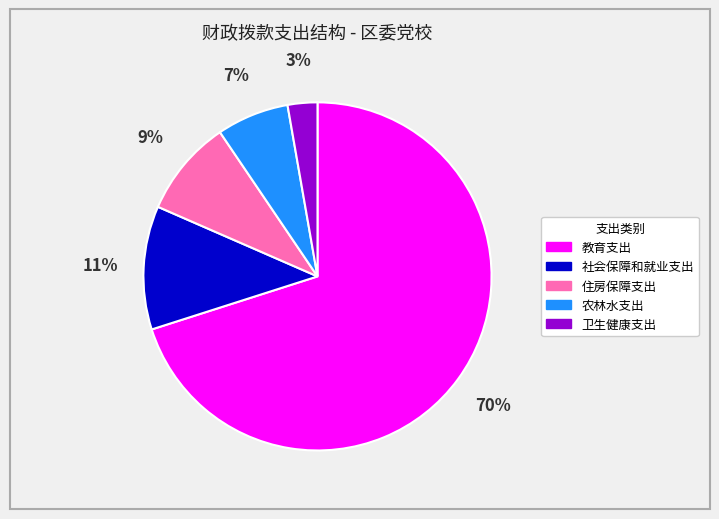

To the nearest percent, what is the combined percentage of 社会保障和就业支出 and 住房保障支出?

20%